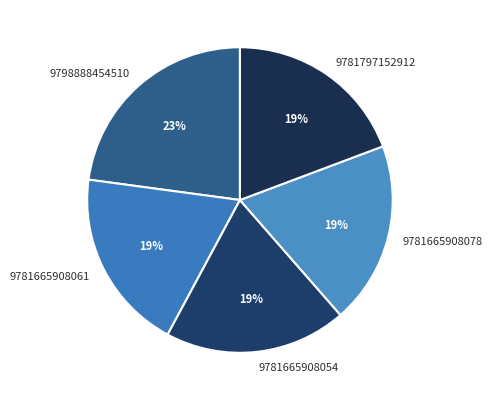

True or false: 9781665908054 accounts for 7% of the total.

False